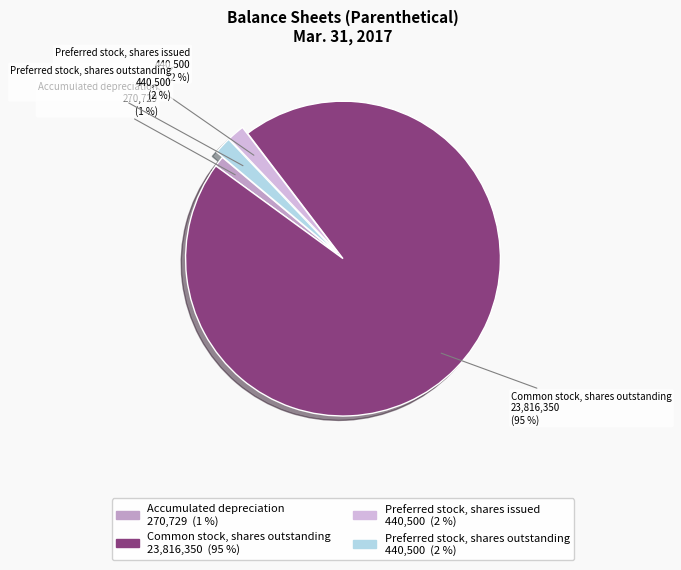

To the nearest percent, what is the difference between the largest and smallest slice percentages?

94%